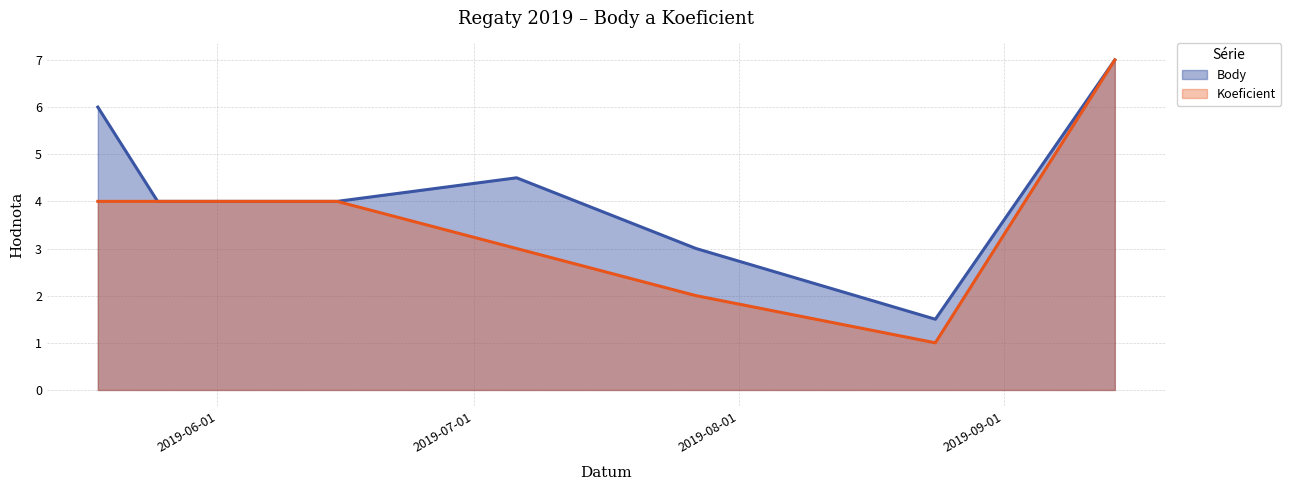

Reading left to right, transcribe all the data shown in this chart.

Body: 6.0	4.0	4.0	4.5	3.0	1.5	7.0
Koeficient: 4.0	4.0	4.0	3.0	2.0	1.0	7.0